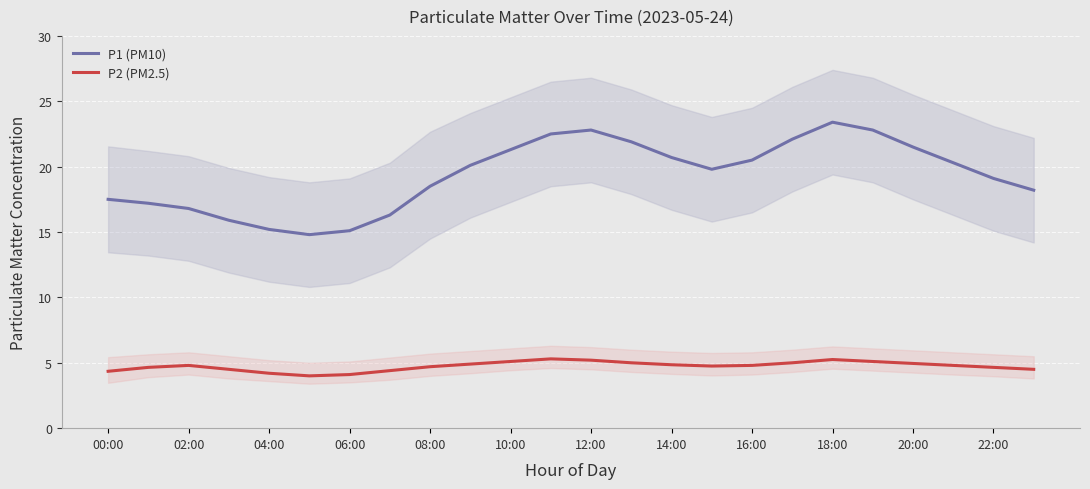

The value of P2 (PM2.5) at 06:00 is 4.1. True or false?

True